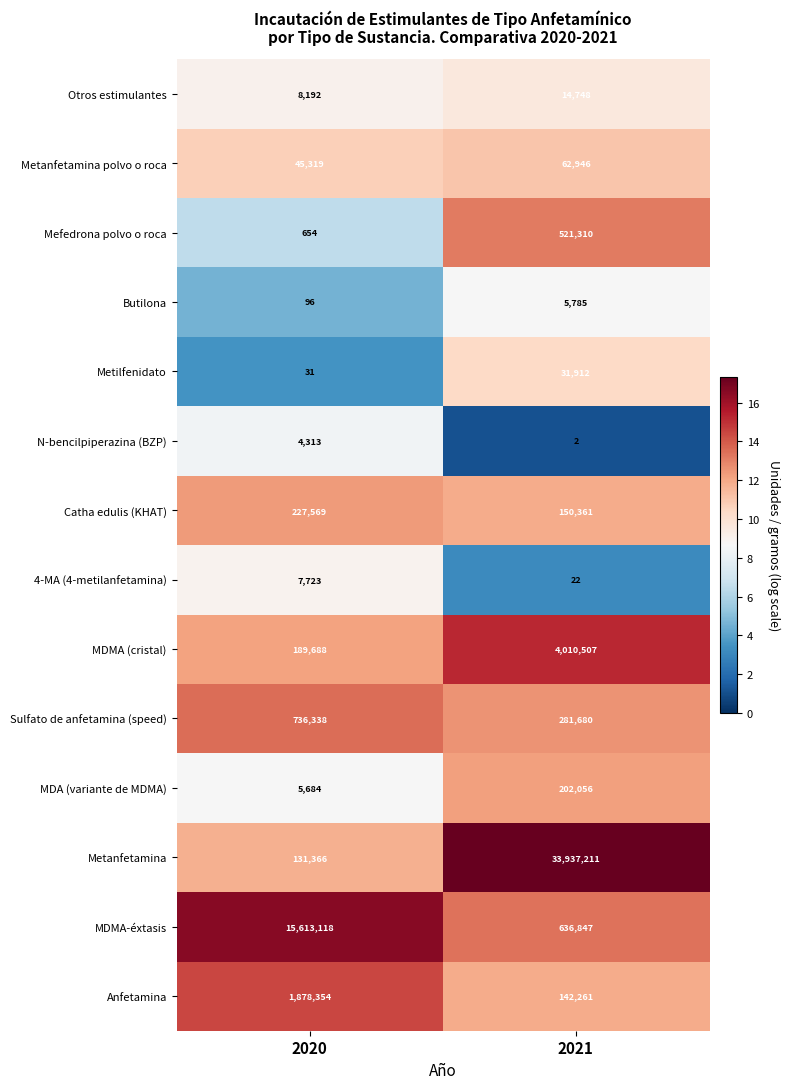

Is the value of Catha edulis (KHAT) at 2020 greater than the value of Butilona at 2020?

Yes